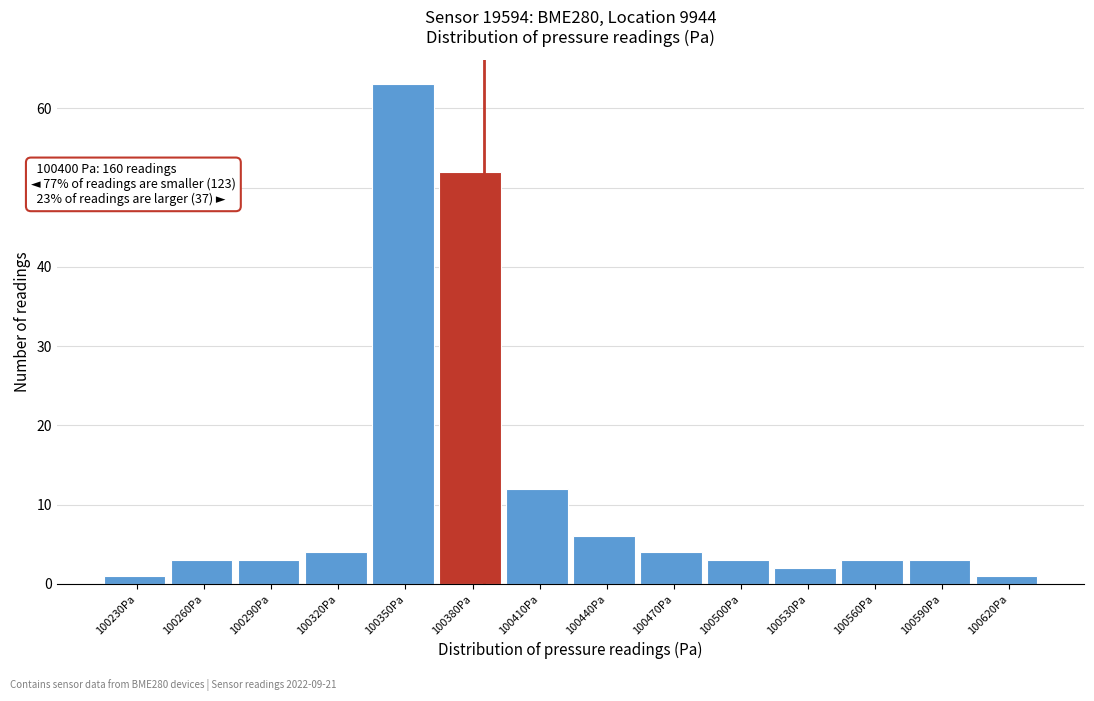

Reading left to right, transcribe all the data shown in this chart.

100230Pa=1	100260Pa=3	100290Pa=3	100320Pa=4	100350Pa=63	100380Pa=52	100410Pa=12	100440Pa=6	100470Pa=4	100500Pa=3	100530Pa=2	100560Pa=3	100590Pa=3	100620Pa=1